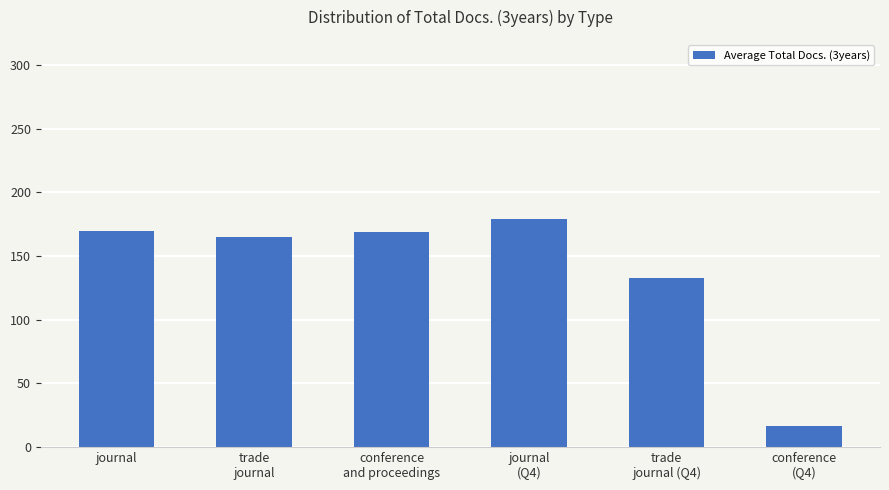

How many categories are shown in the chart?

6